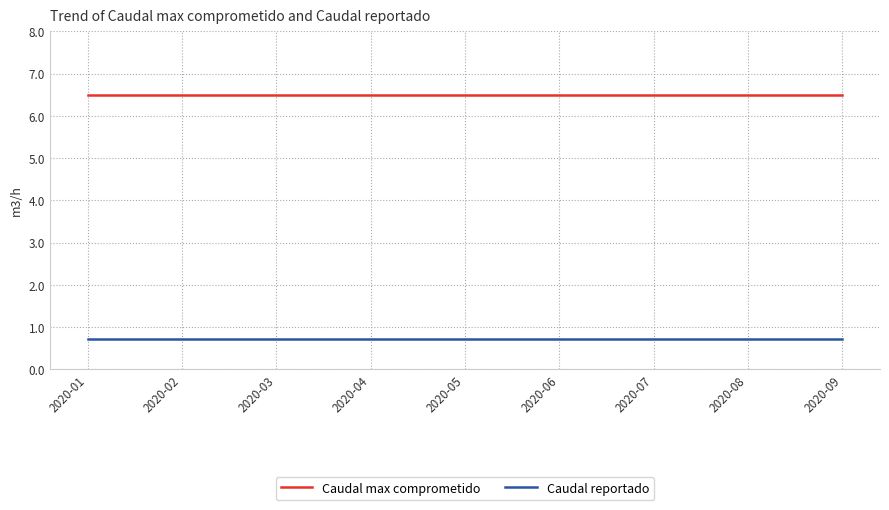

Is the value of Caudal reportado at 2020-05 greater than the value of Caudal max comprometido at 2020-09?

No